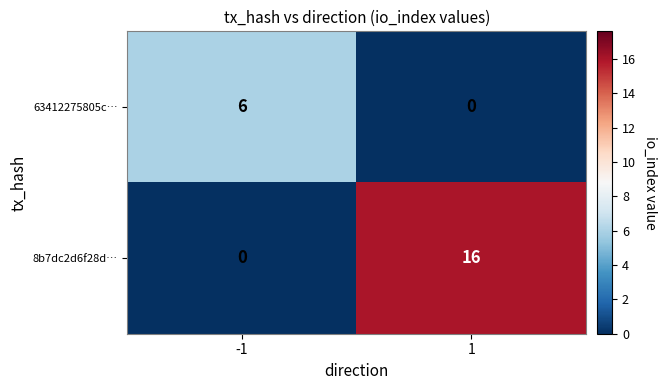

What is the total value across all series at 1?

16